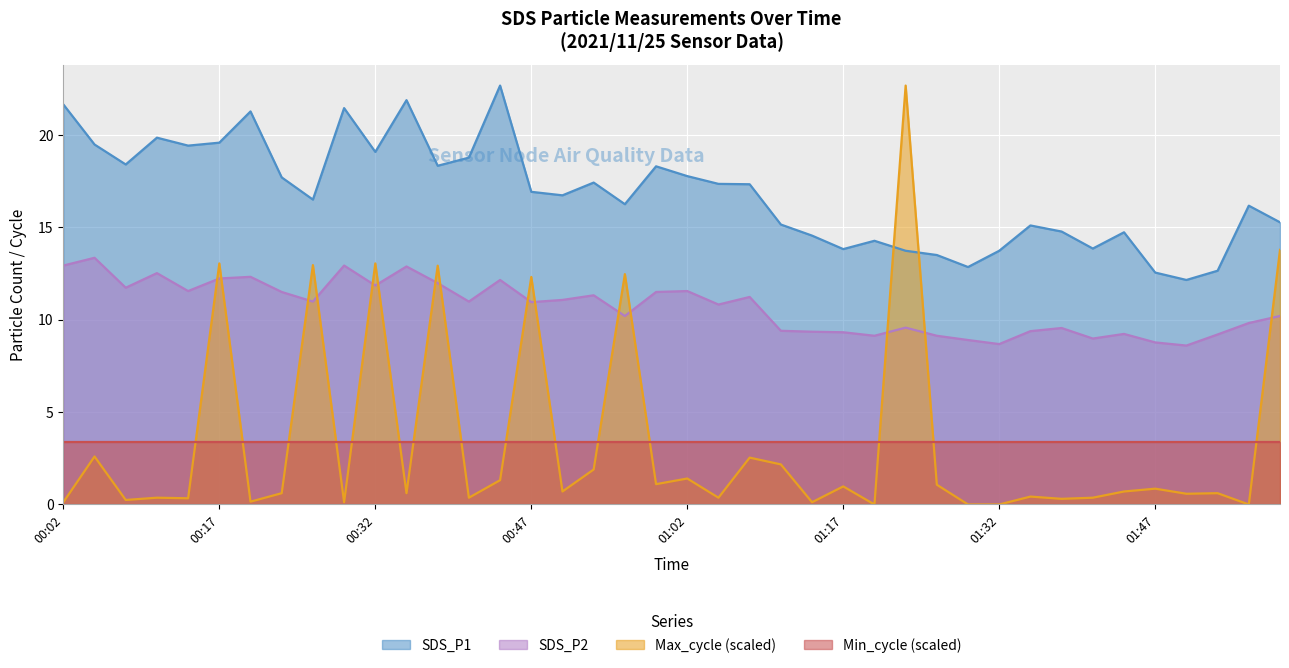

Which series has the widest spread of values?

Max_cycle (scaled)